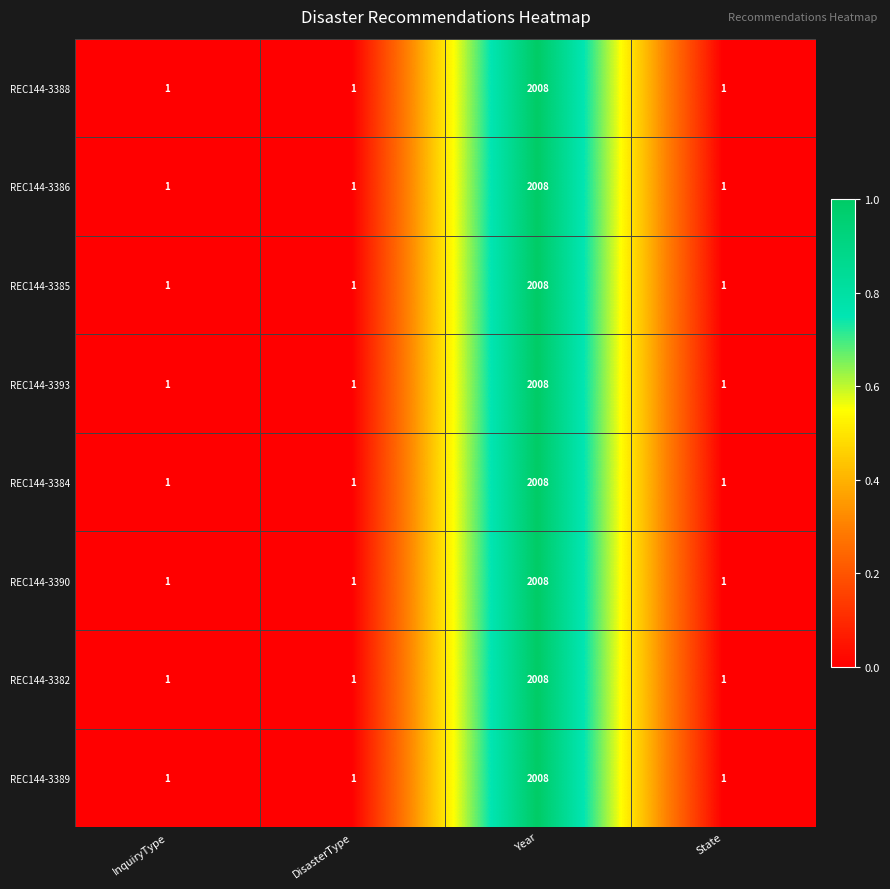

What is the total value across all series at State?

8